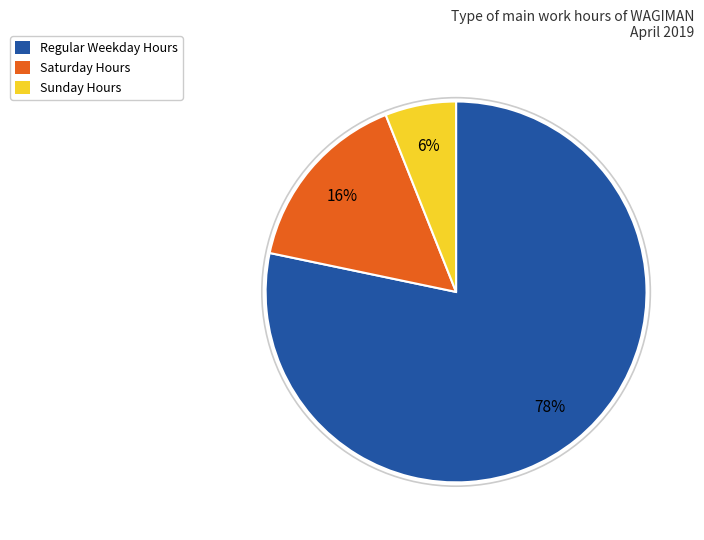

Count the number of slices in the pie.

3